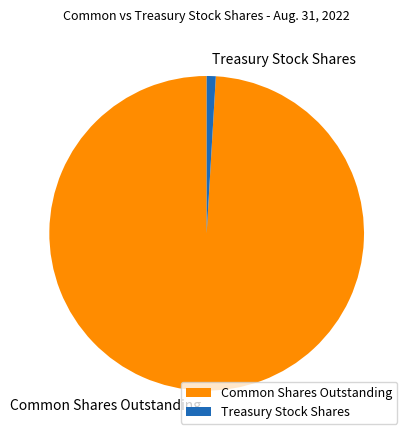

The Treasury Stock Shares slice represents 1% of the pie. True or false?

True